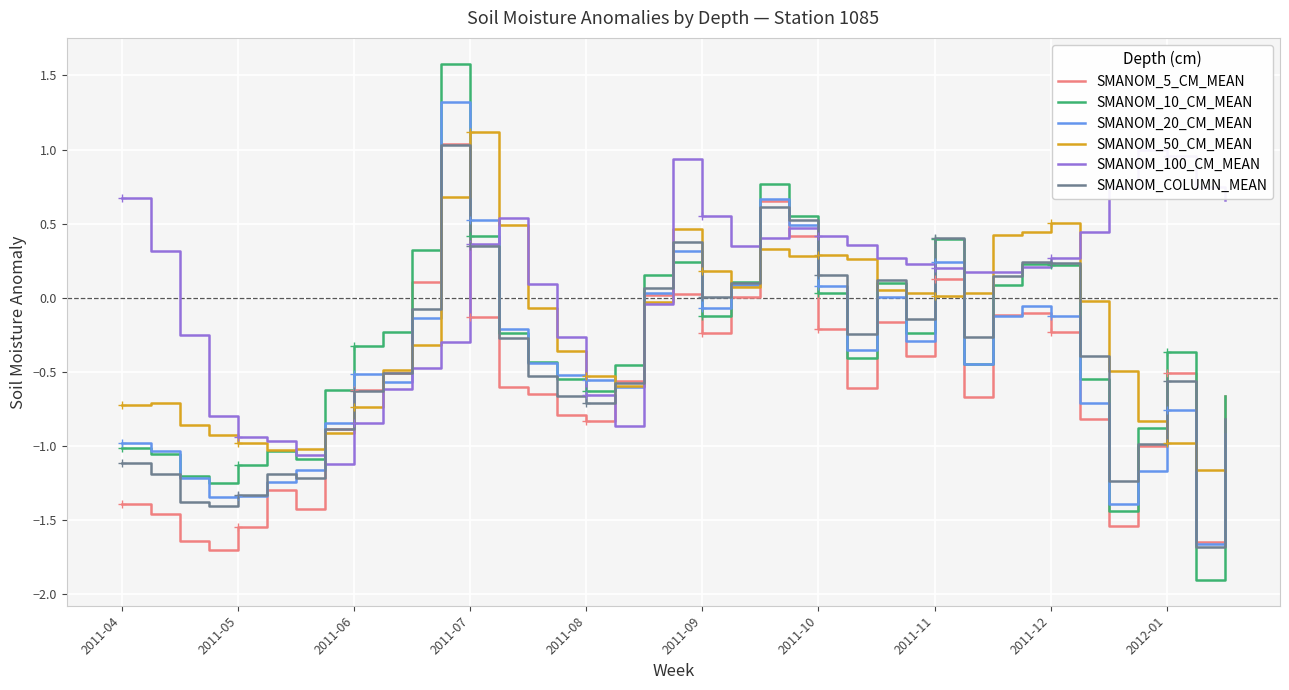

What is the highest value of the SMANOM_5_CM_MEAN series?

1.0